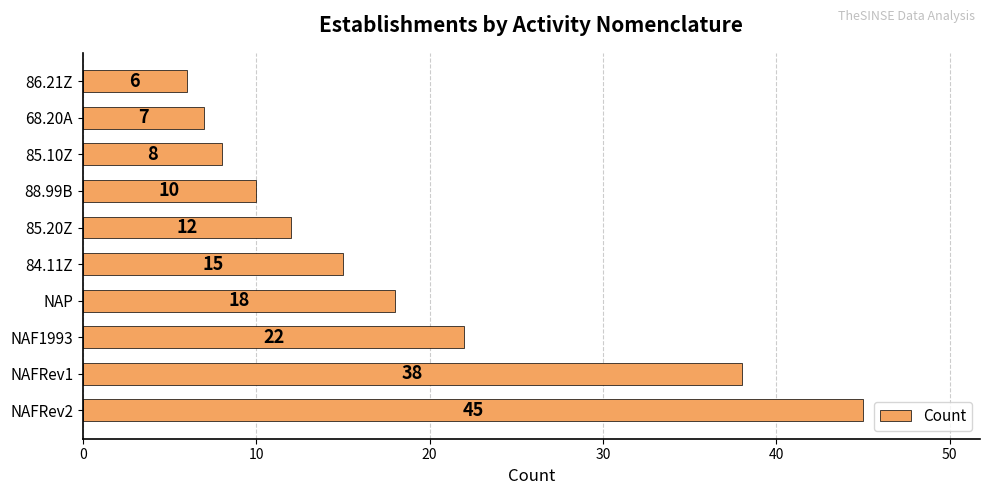

Between 86.21Z and 88.99B, which is larger?

88.99B